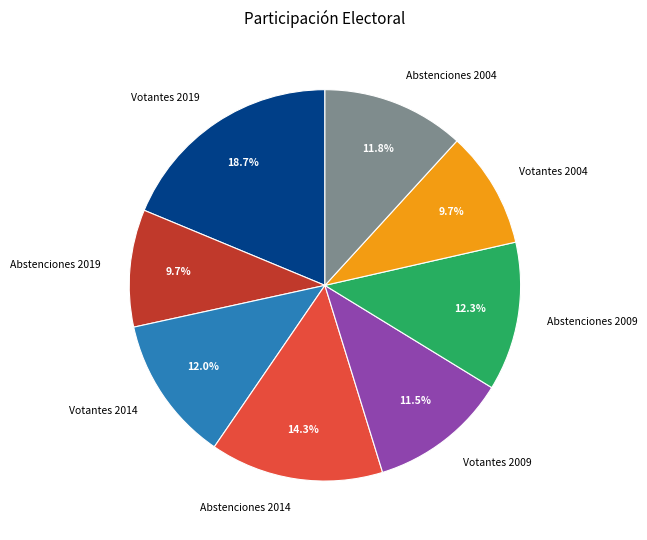

What is the ratio of the value at Votantes 2019 to the value at Abstenciones 2014?

1.3